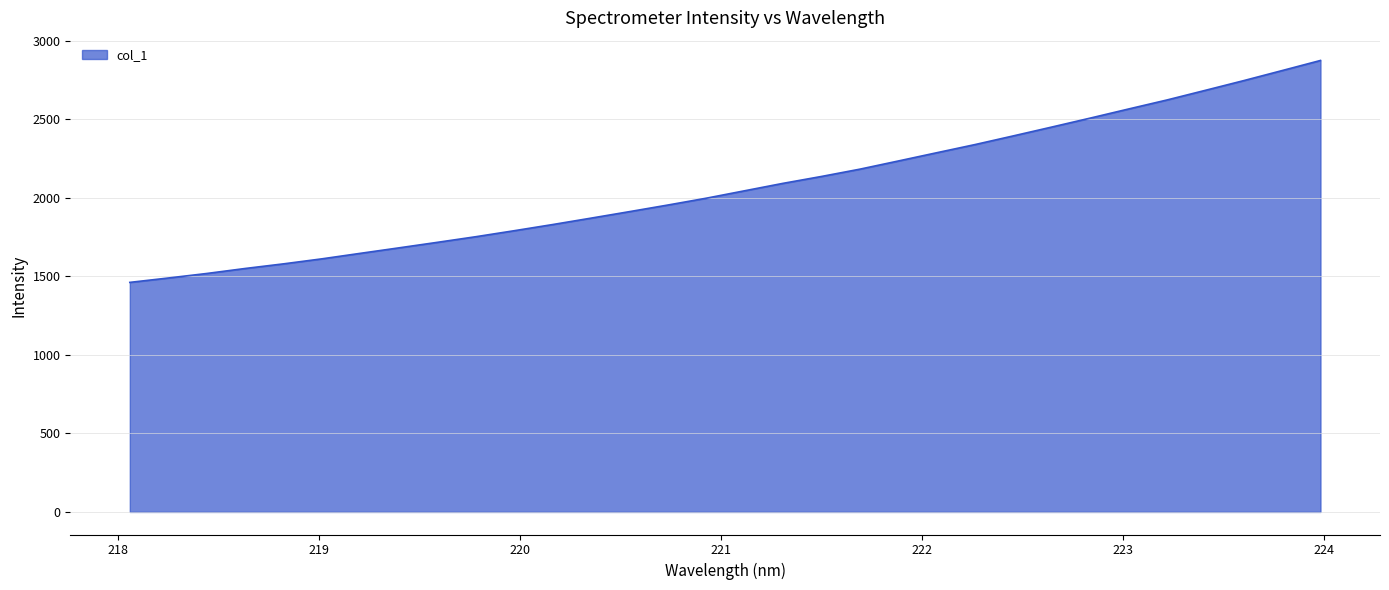

What is the minimum value shown in the chart?

1462.2